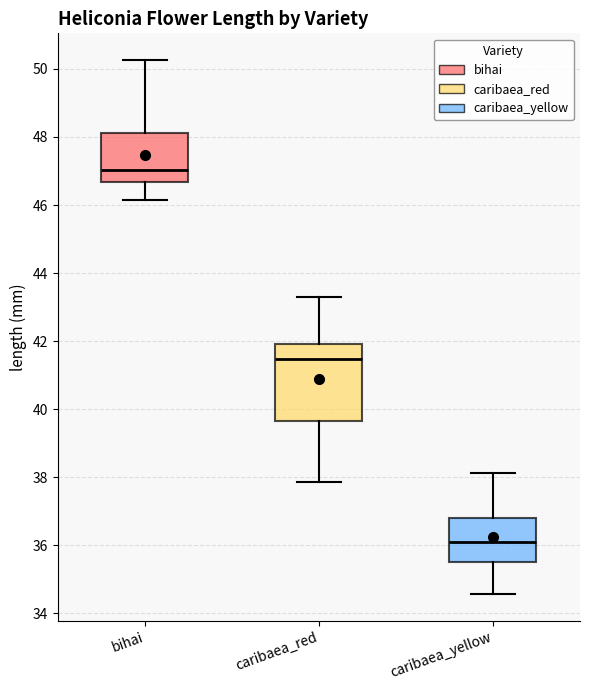

Reading left to right, read every box against the y-axis: the position of its median line, the range the box covers, and the ends of its whiskers. The values are not printed on the chart, so give them approximately, as read against the axis.

bihai: median 47.0, box 46.6 to 48.2, whiskers 46.2 to 50.2
caribaea_red: median 41.4, box 39.6 to 42.0, whiskers 37.8 to 43.2
caribaea_yellow: median 36.2, box 35.6 to 36.8, whiskers 34.6 to 38.2